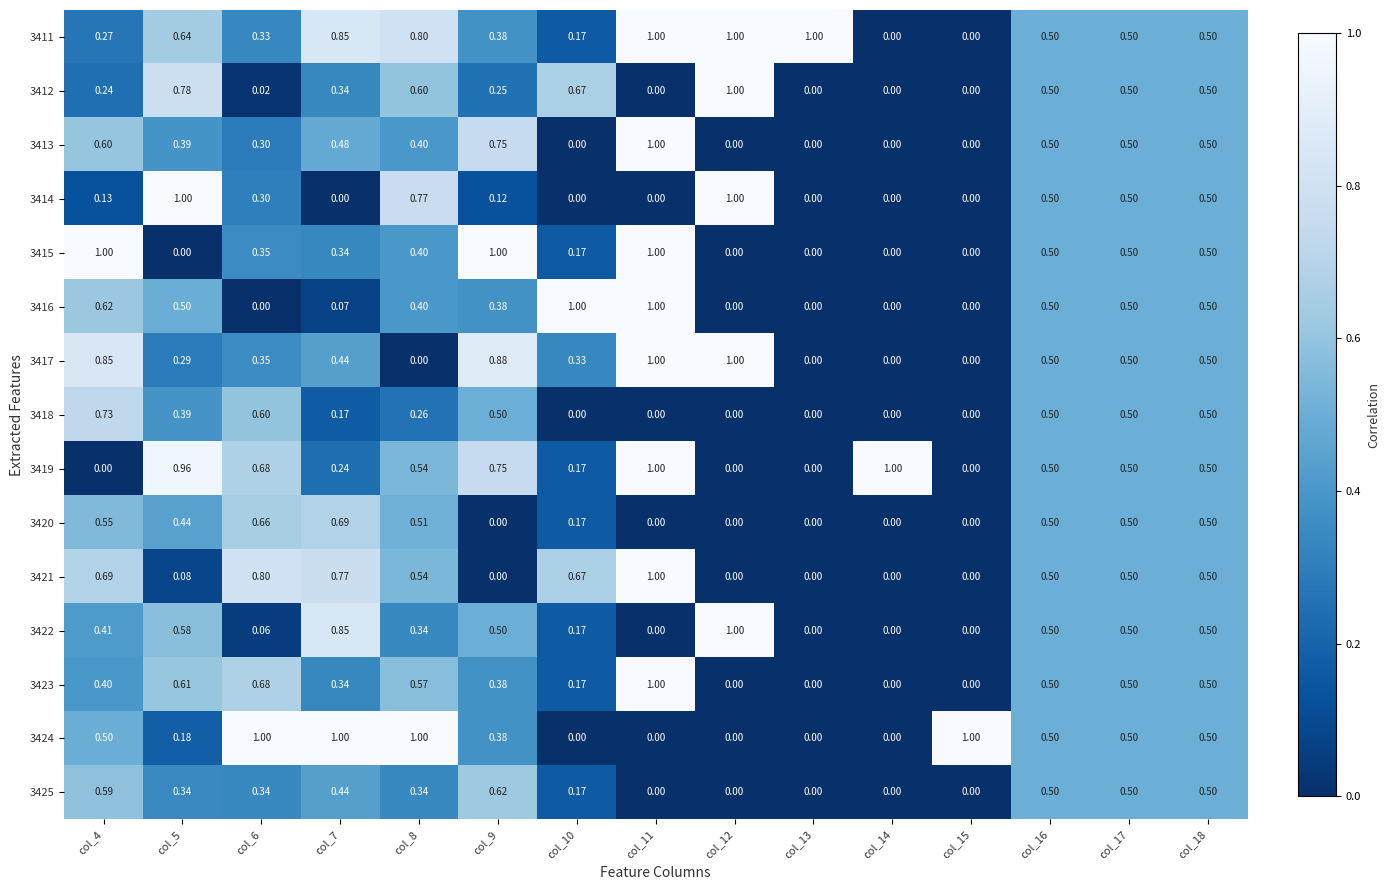

Is the value of 3411 at col_14 greater than the value of 3415 at col_10?

No